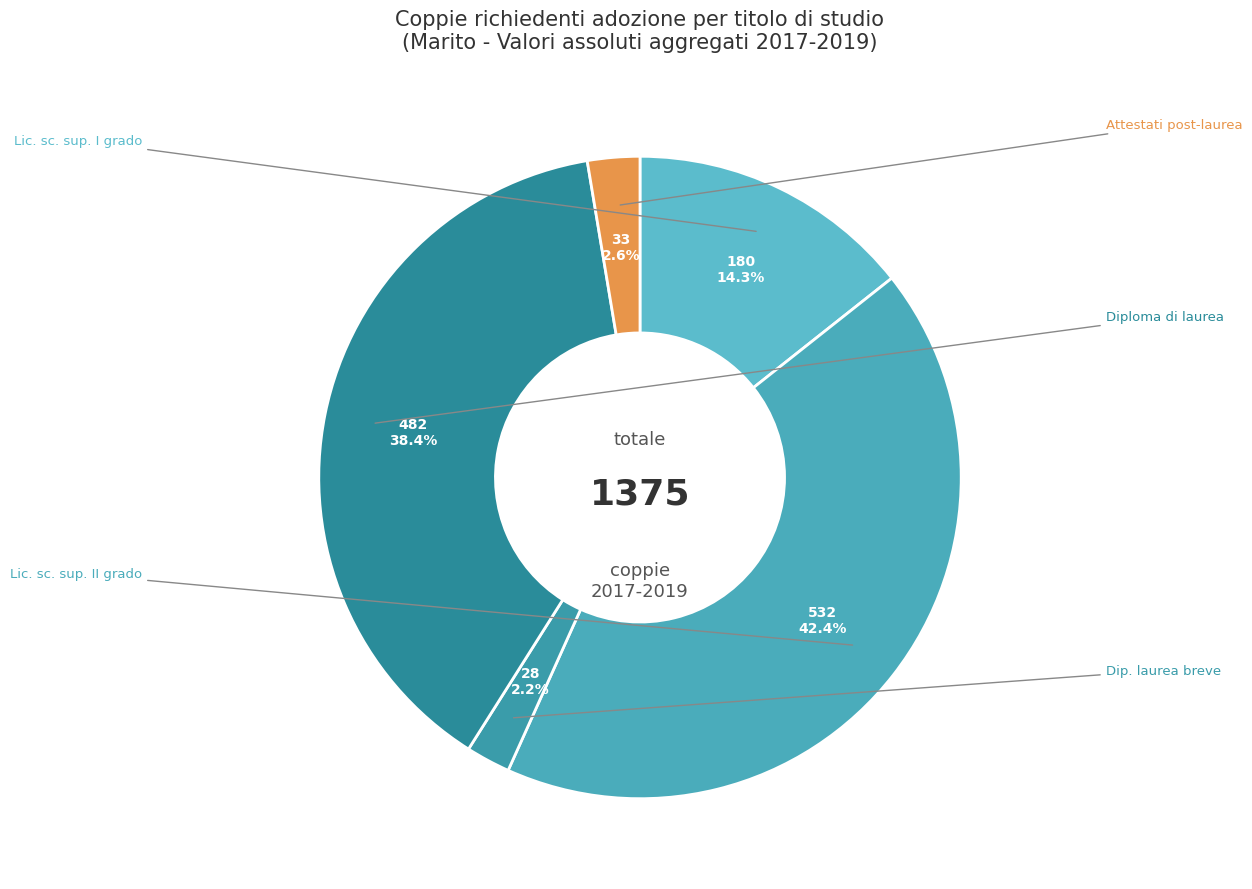

Count the number of slices in the pie.

5